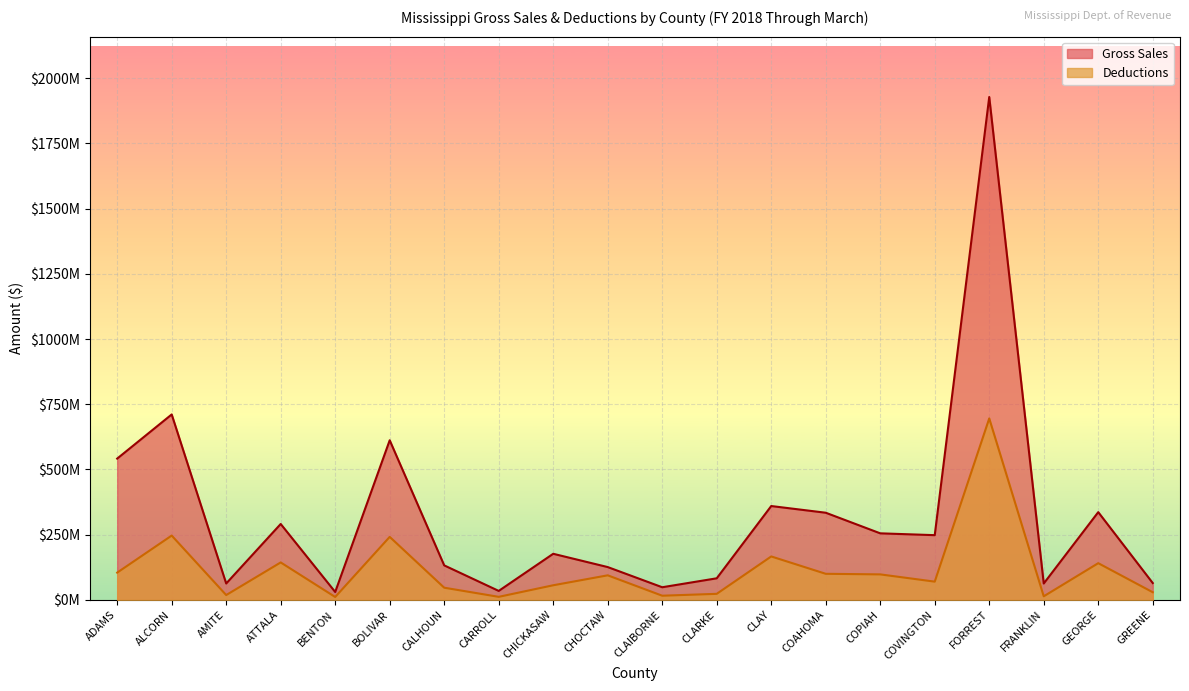

Where is Gross Sales nearest to the value 979201352?

ALCORN